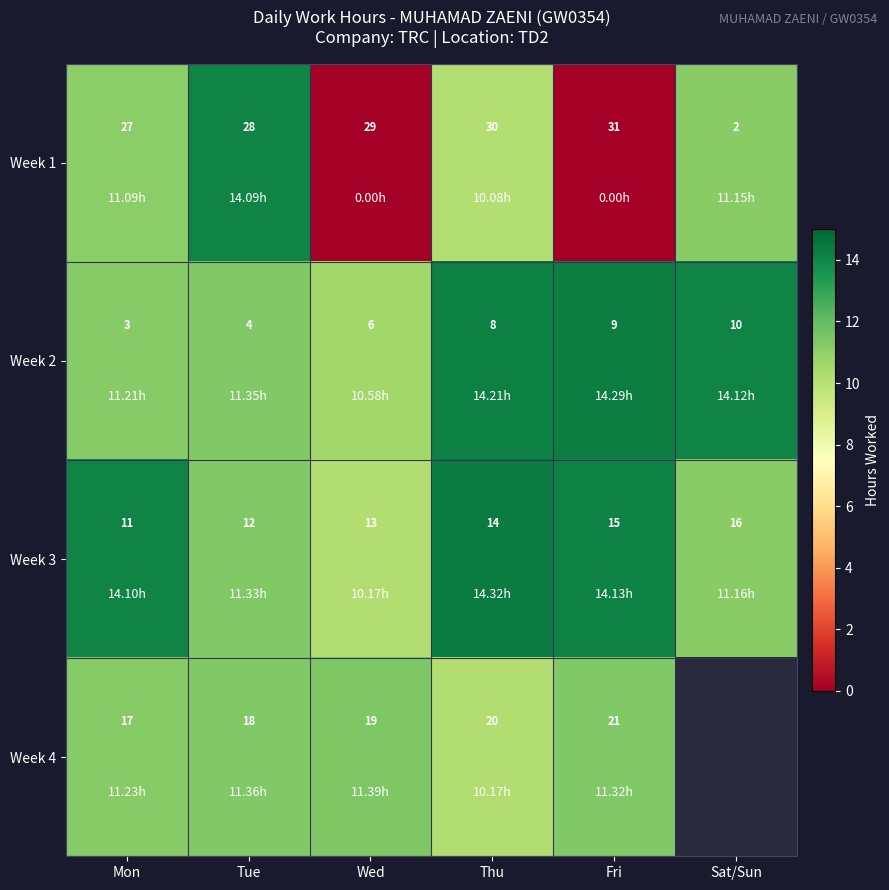

How many data points in Week 1 are less than 29?

3